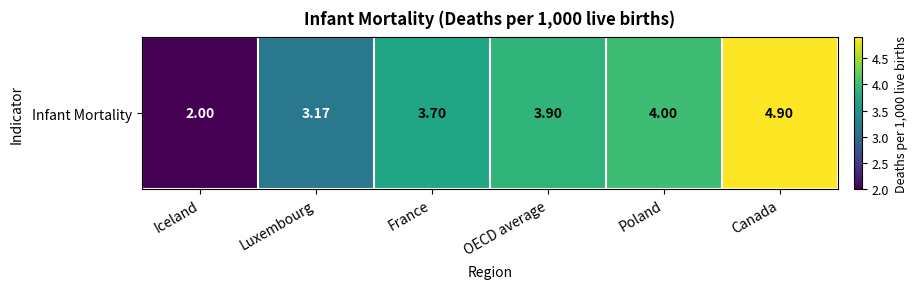

At which category does the chart reach its minimum across all series?

Iceland